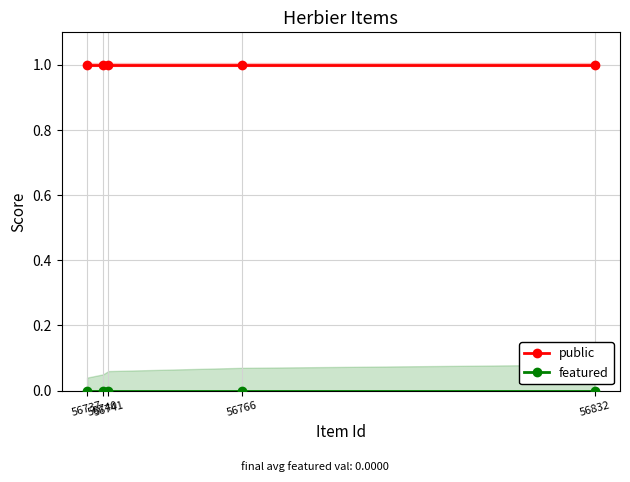

What is the lowest value of the public series?

1